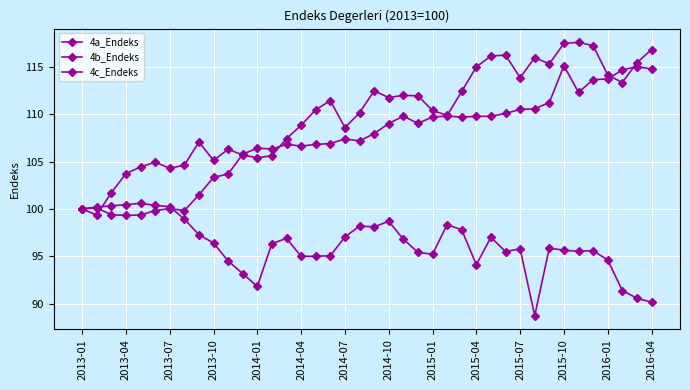

Does the chart have visible grid lines?

Yes